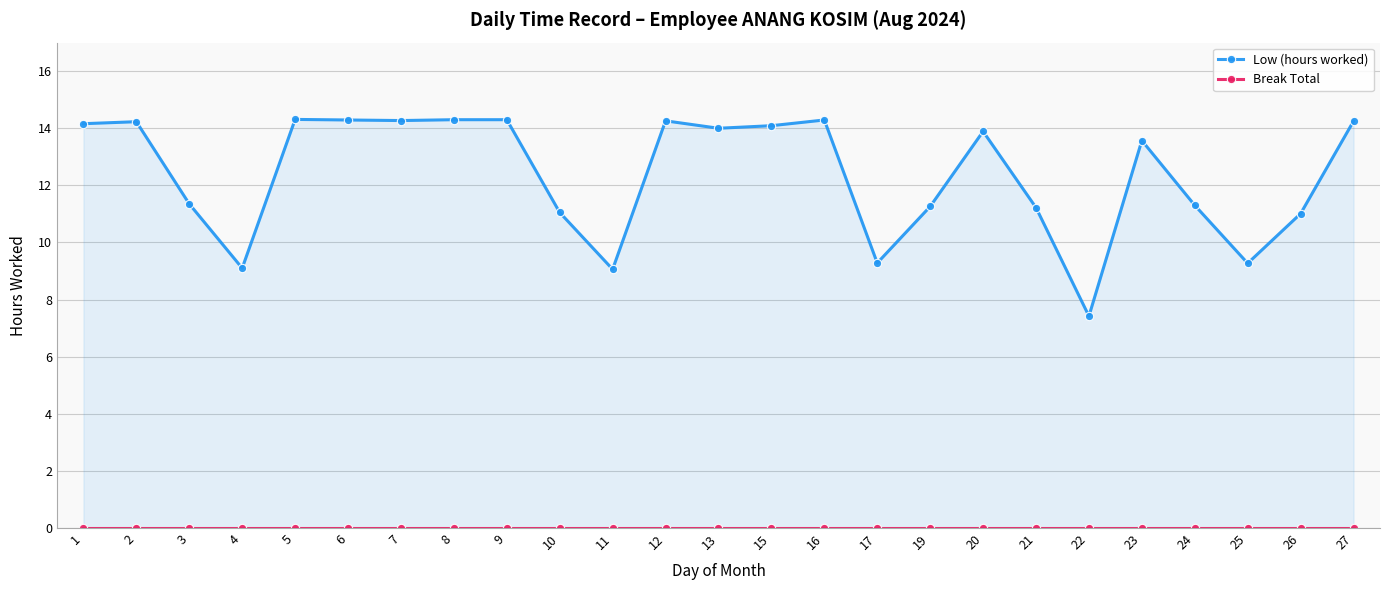

The Low (hours worked) series shows 2.7 at 26. True or false?

False